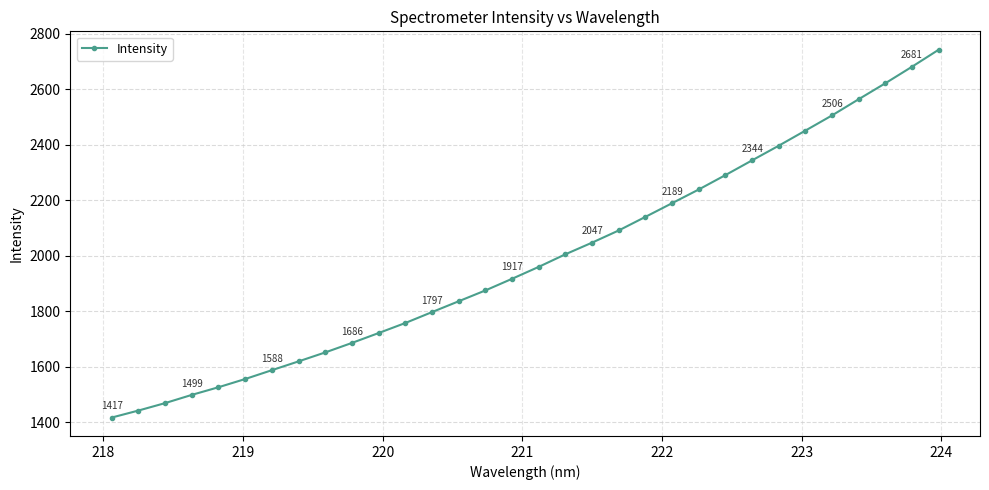

Reading right to left, list all the values displayed in this chart.

2742.1	2680.9	2621.4	2563.9	2505.6	2450.8	2396.3	2343.6	2290.5	2238.7	2189.3	2140.0	2091.1	2047.2	2005.2	1959.9	1916.9	1875.0	1836.0	1796.9	1757.7	1721.5	1685.9	1651.7	1619.4	1587.6	1555.8	1526.2	1498.6	1469.0	1442.2	1416.9